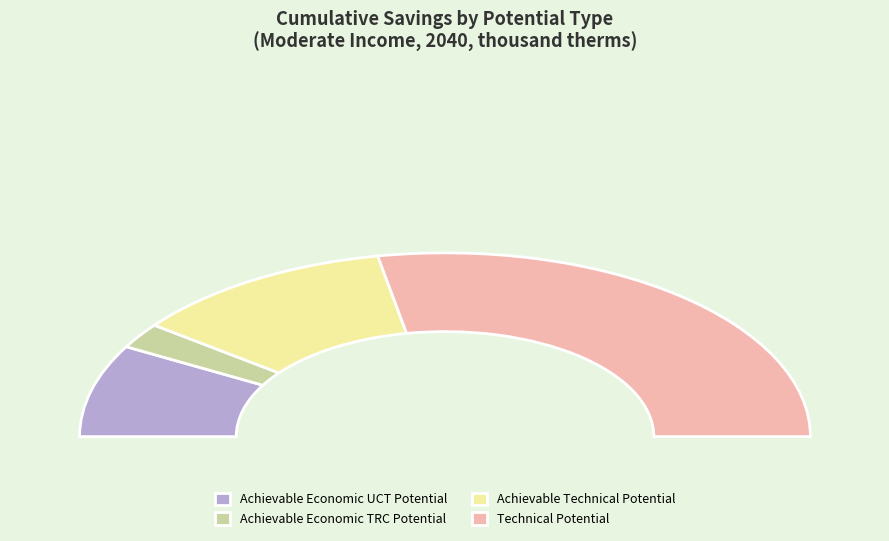

Which category has the biggest portion of the pie?

Technical Potential